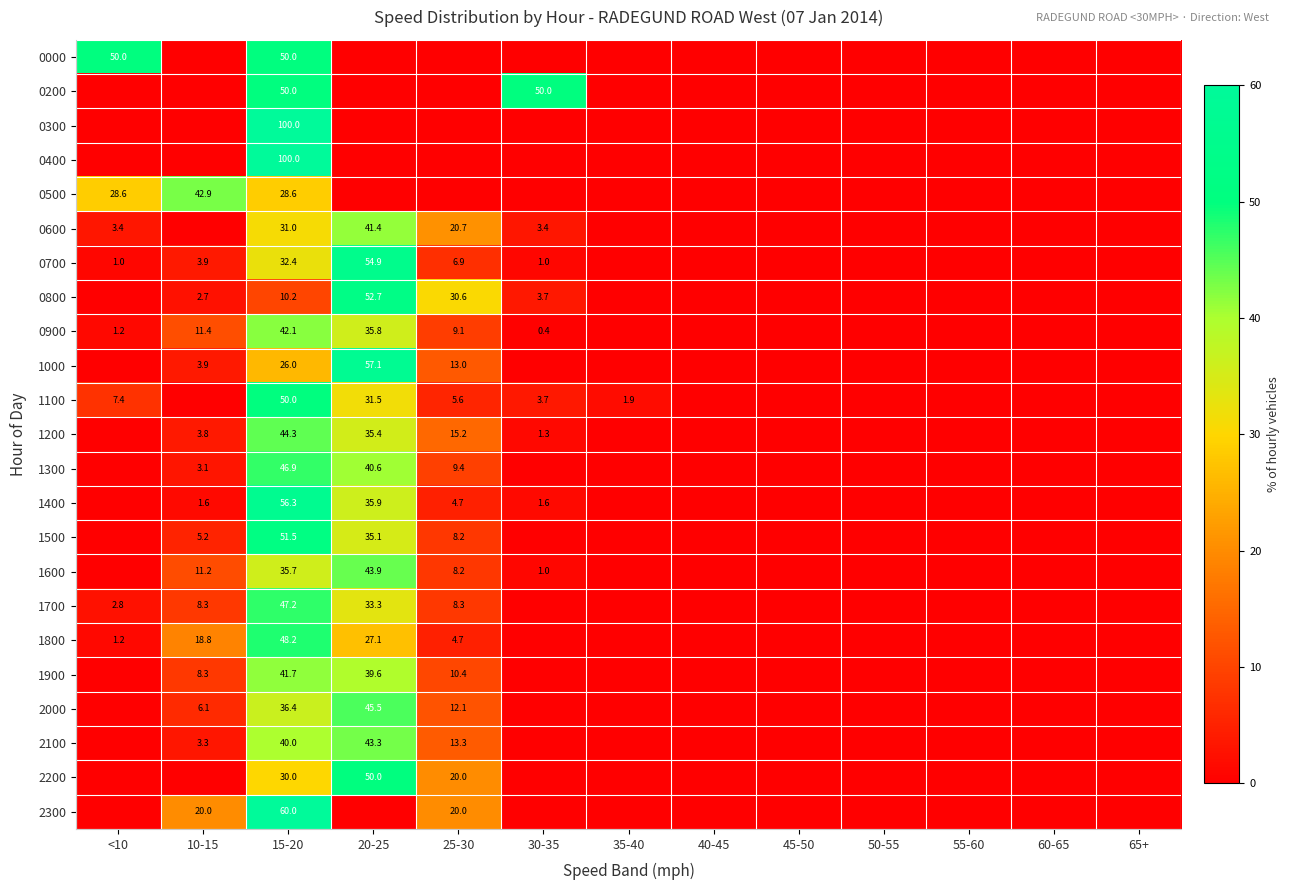

The 0900 series shows 5.1 at 10-15. True or false?

False